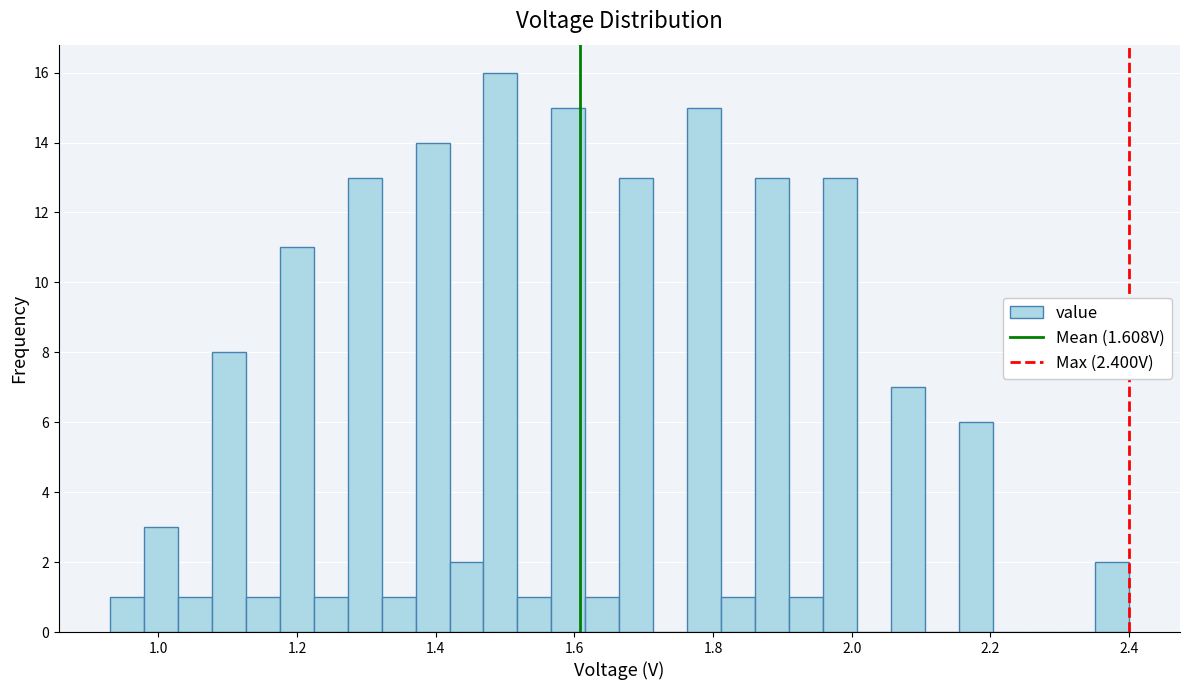

Around what value on the x-axis is the tallest bar? Give the approximate position of its centre, as read against the axis.

1.50